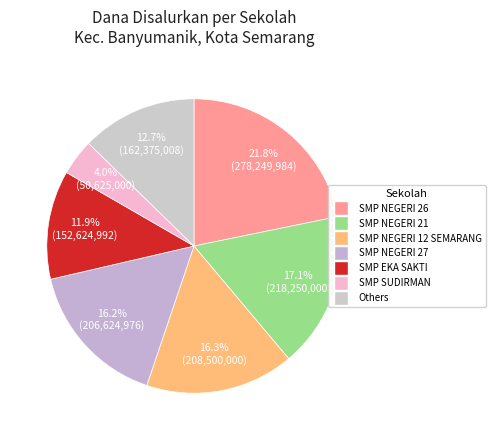

Count the number of slices in the pie.

7